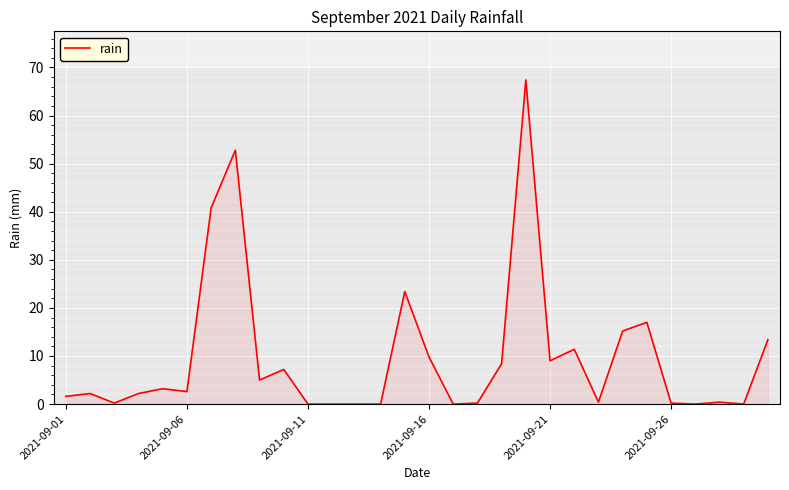

What is the maximum value shown in the chart?

67.4